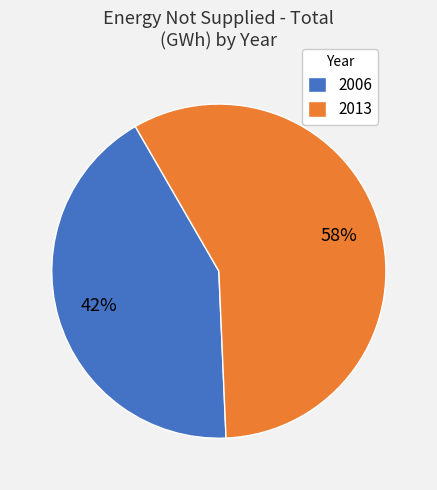

What percentage is the 2013 slice, to the nearest percent?

58%